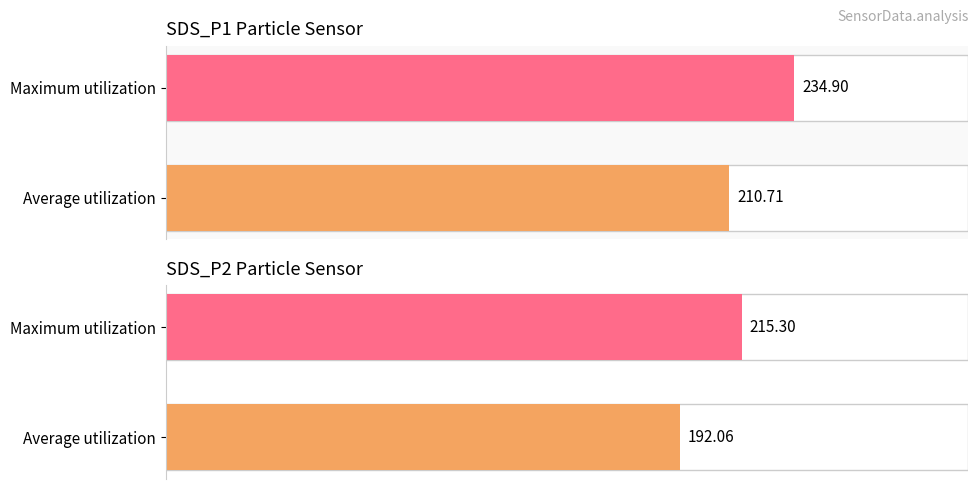

Rank the series at Maximum utilization from lowest to highest value.

SDS_P2, SDS_P1